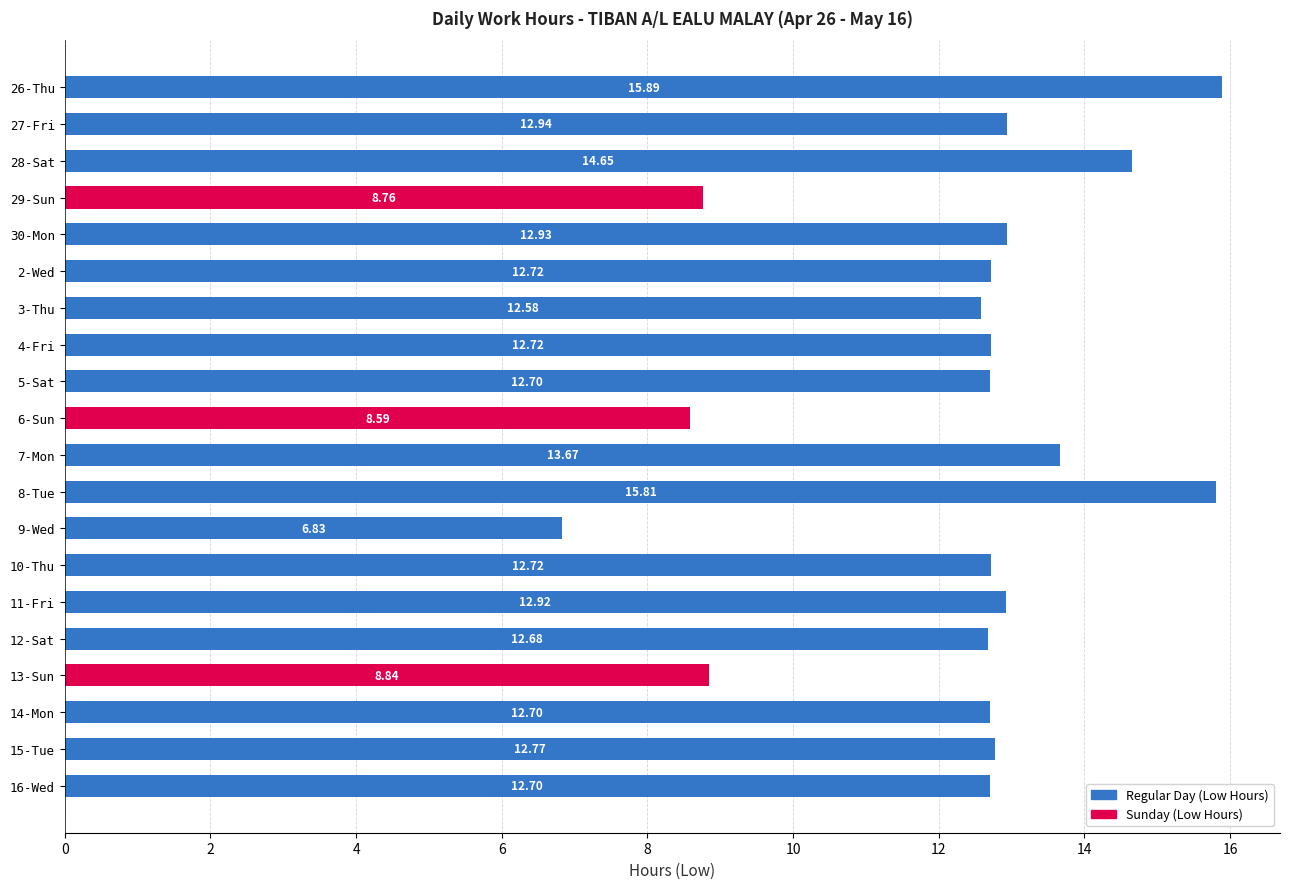

How many data points does each series have?

20